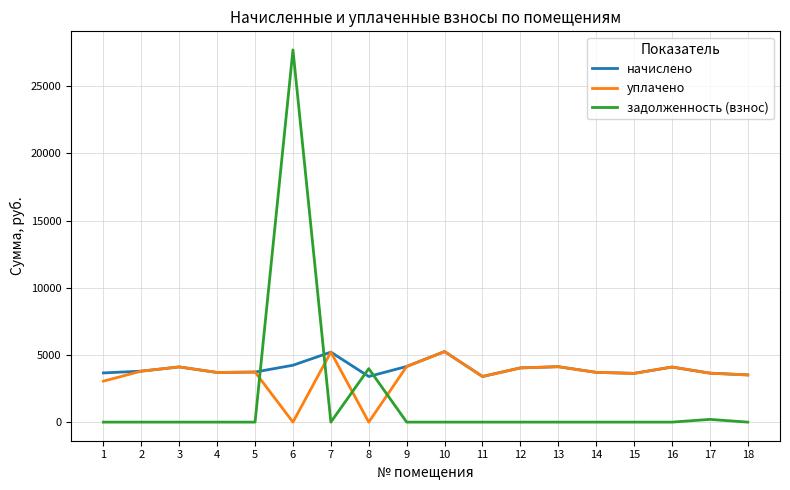

What is the highest value of the начислено series?

5249.5